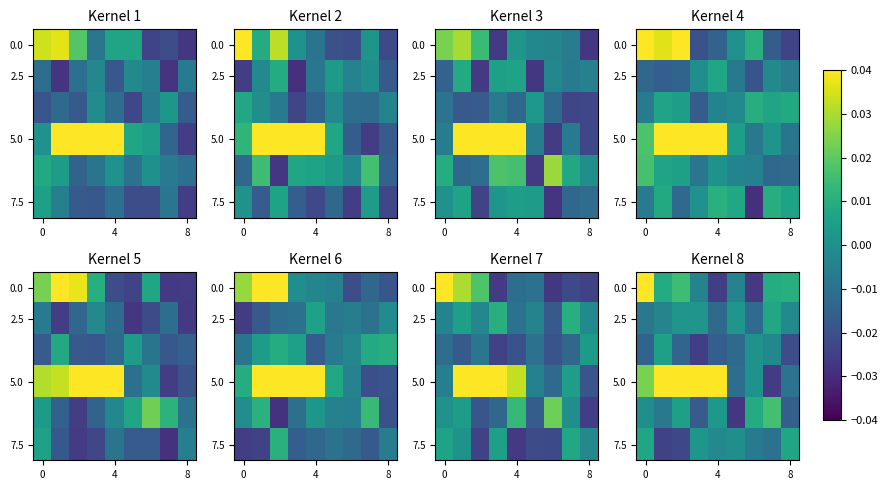

The 5.0 series shows 0.0 at 4. True or false?

True